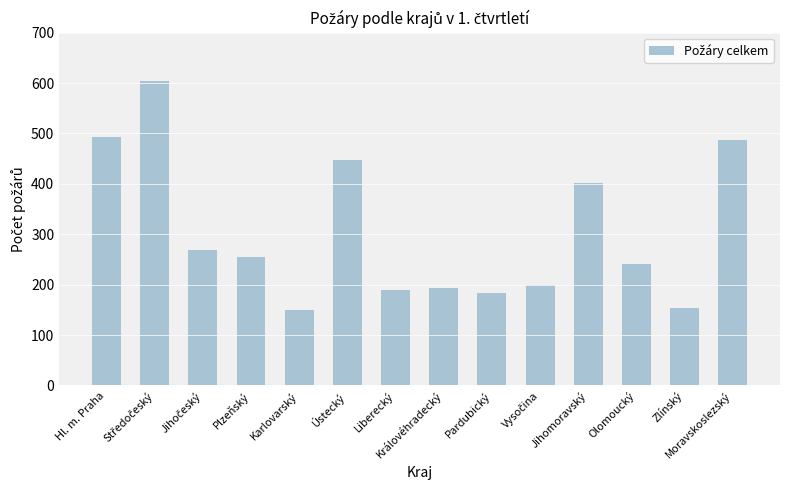

What is the change in value from Karlovarský to Pardubický?

+34